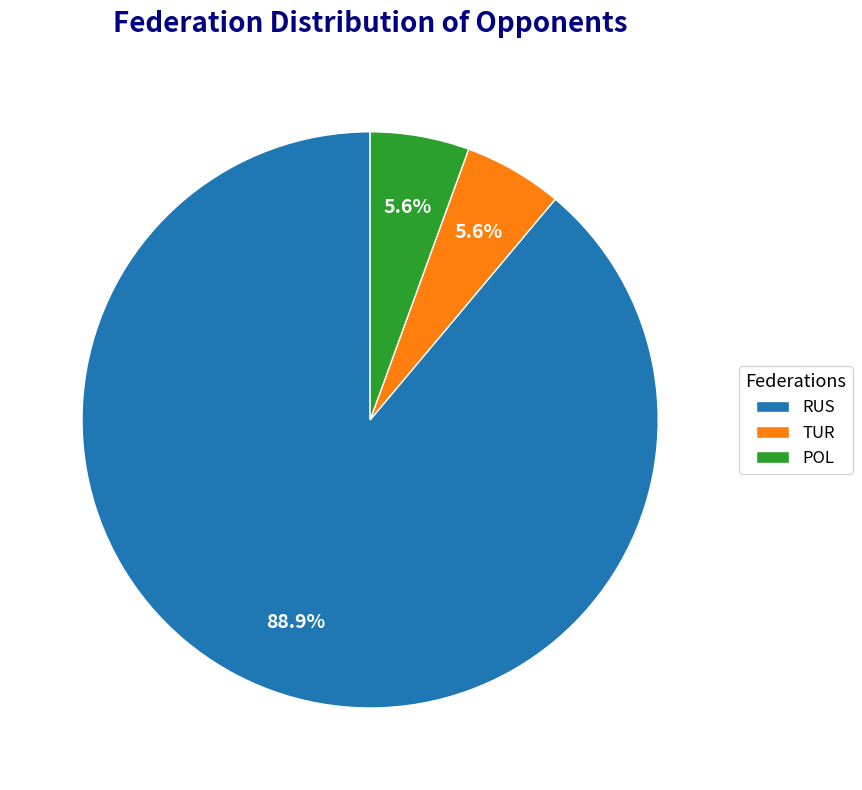

Is it true that RUS is 3% of the pie?

False